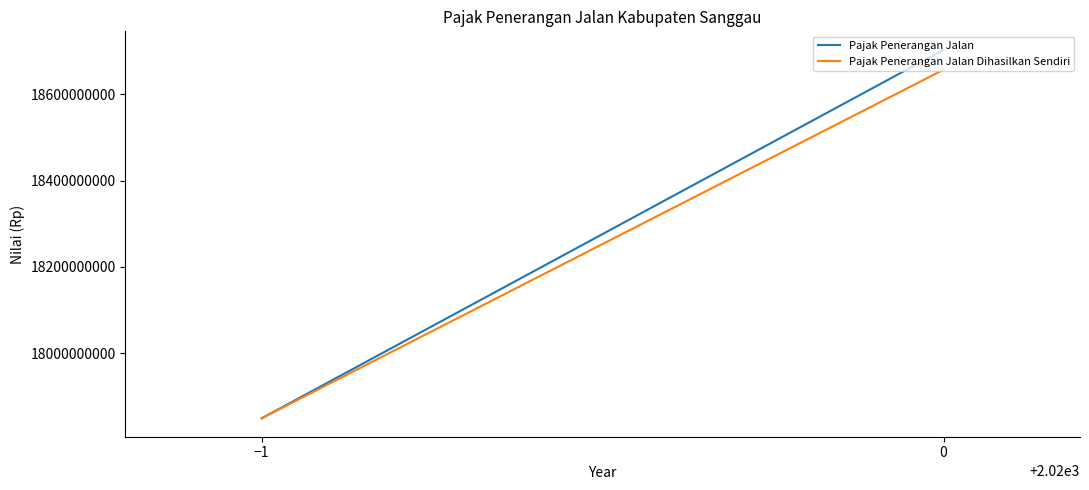

Which series has the largest total across all categories?

Pajak Penerangan Jalan